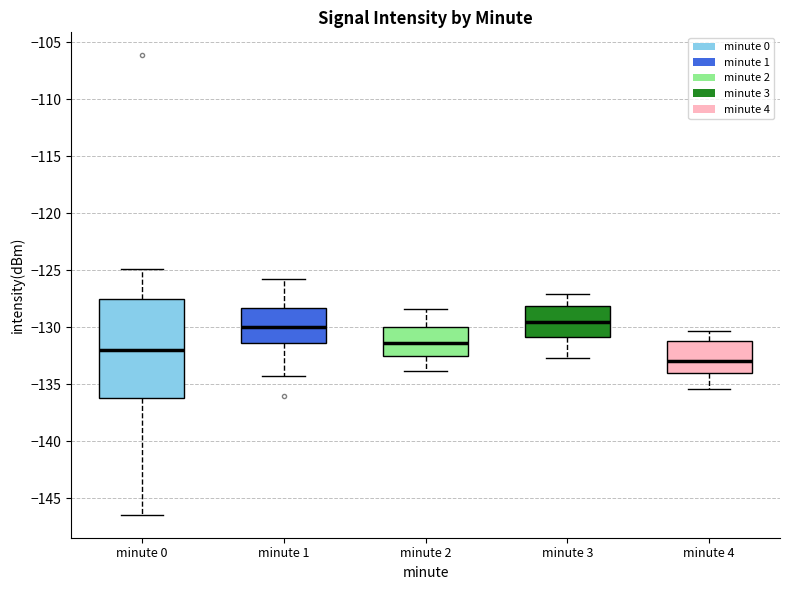

Which box is the tallest, from its lower edge to its upper edge?

minute 0